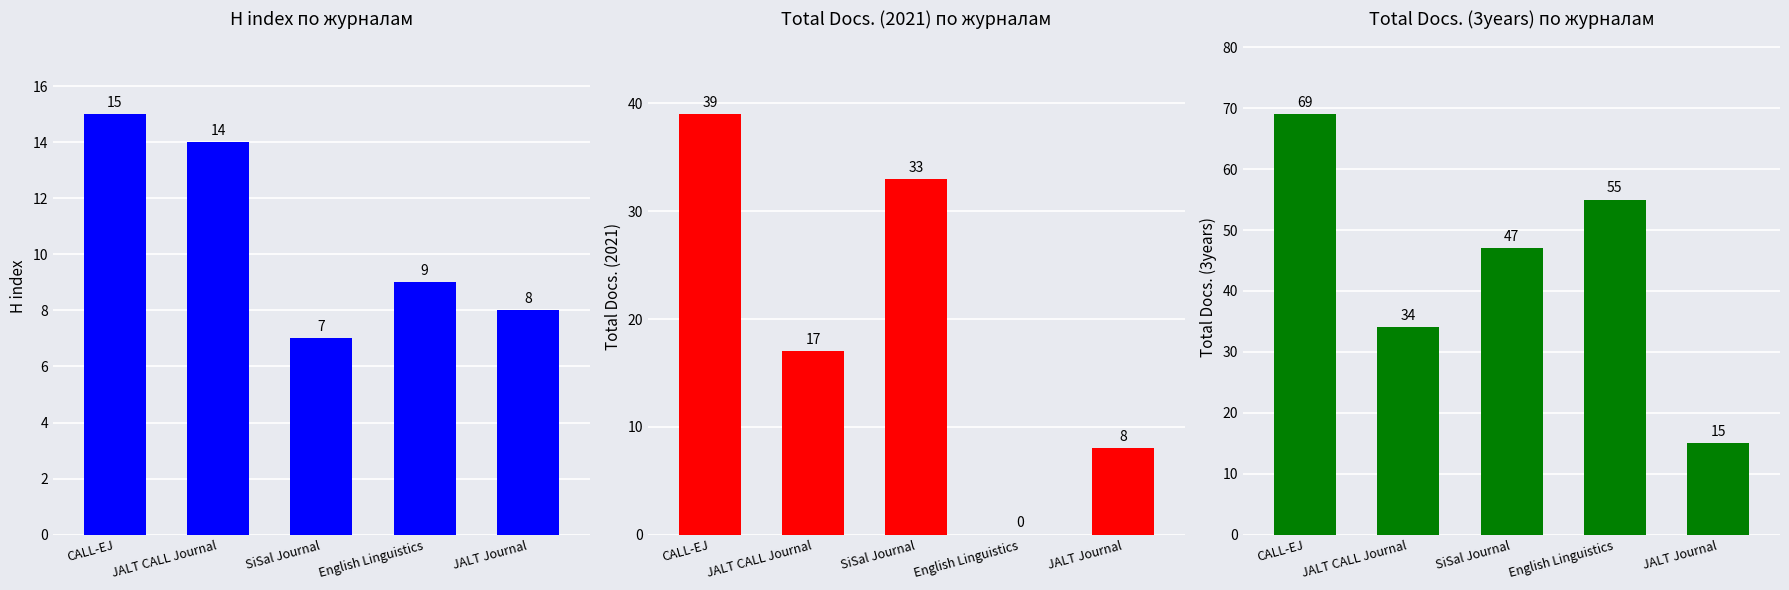

Count the Total Docs. (2021) values in the range 8 to 33.

3